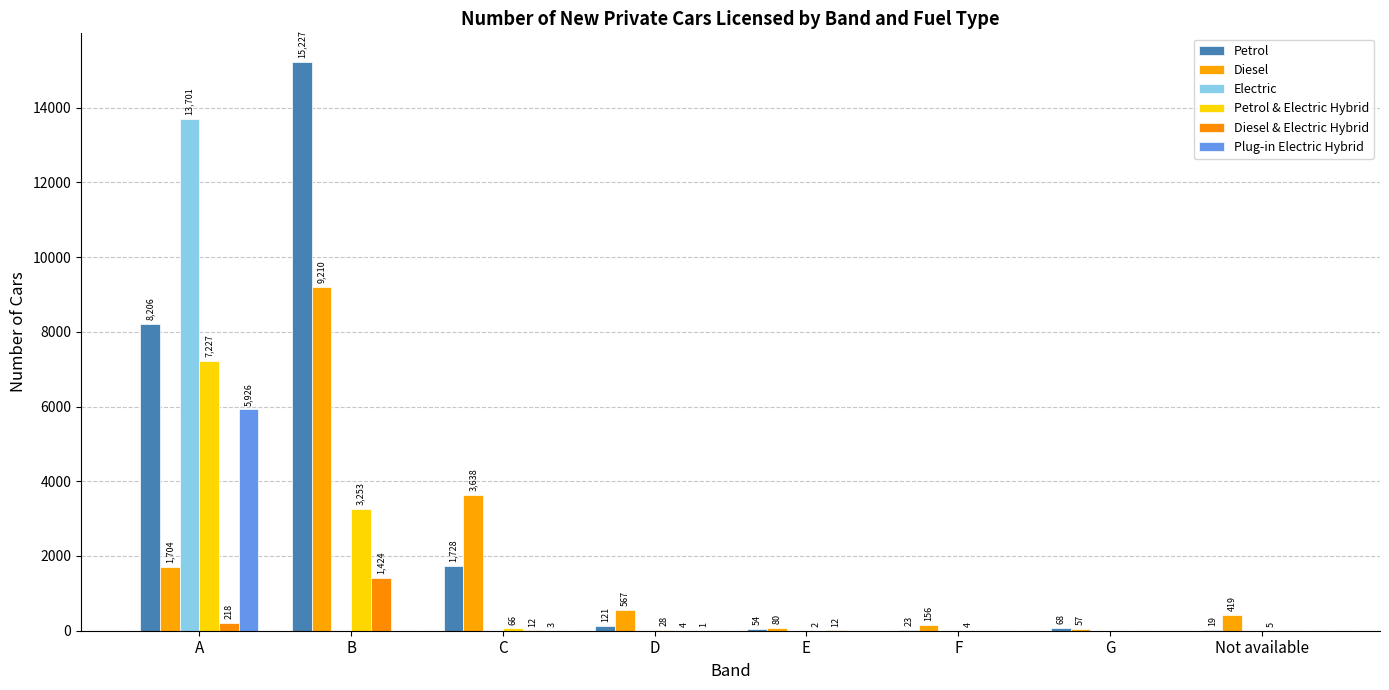

Which series has the largest total across all categories?

Petrol